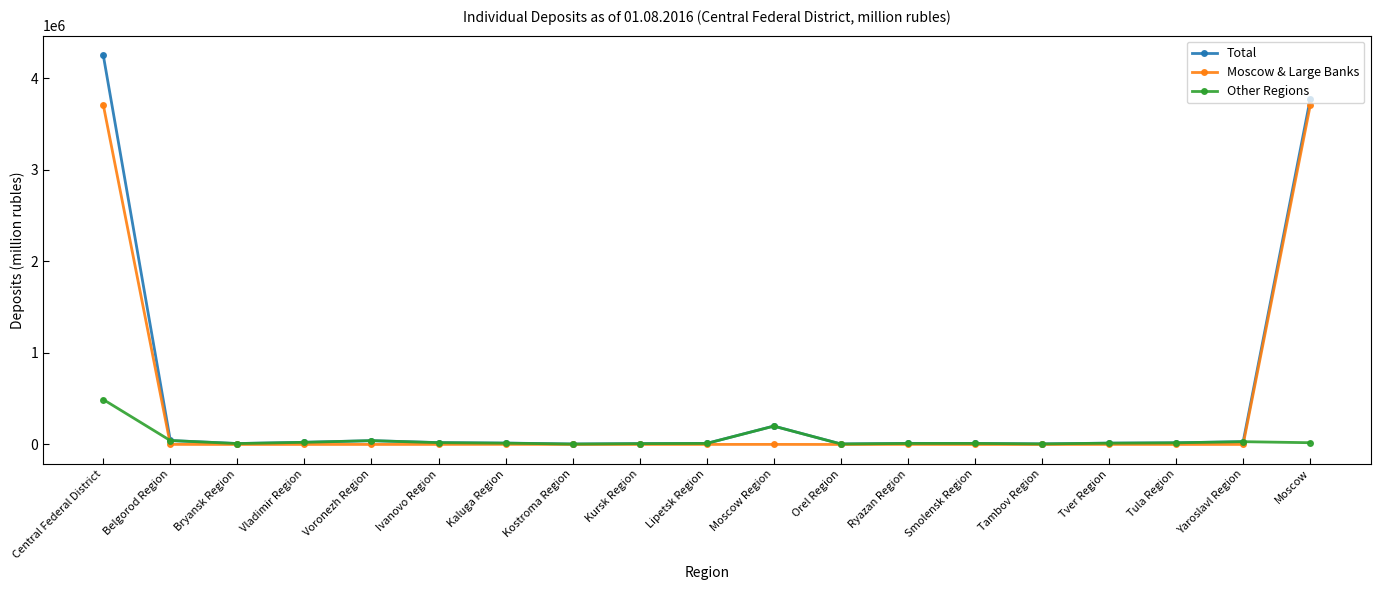

What is the approximate value of Moscow & Large Banks at Kaluga Region?

1154.6